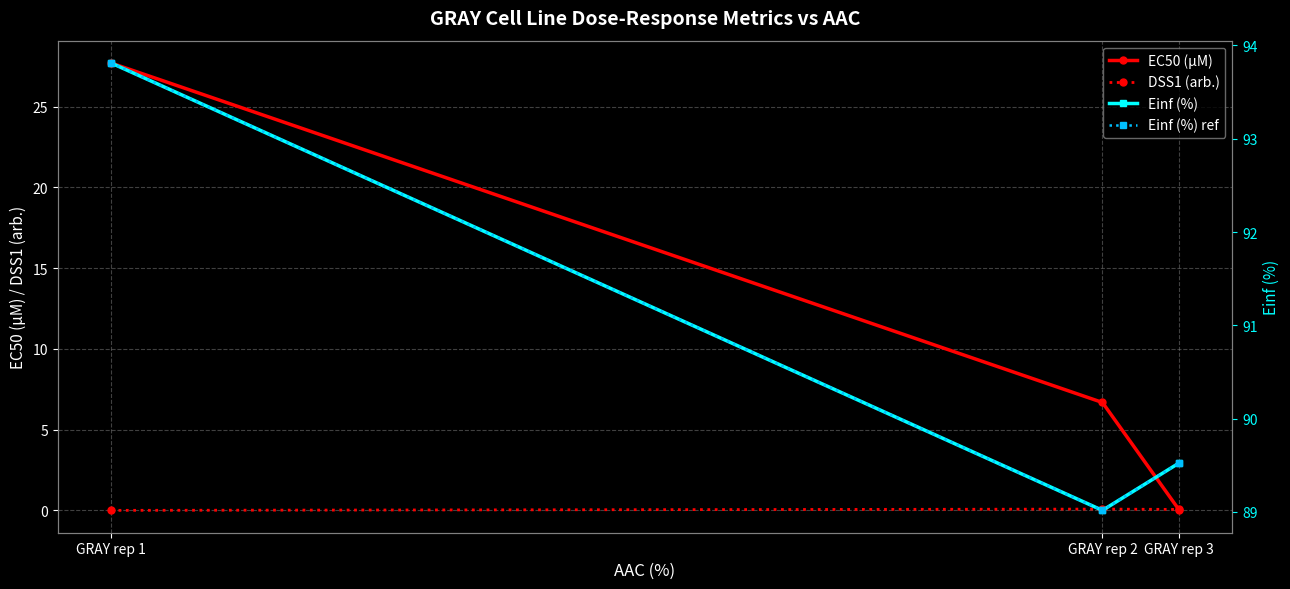

Where is EC50 (µM) nearest to the value 13?

GRAY rep 2